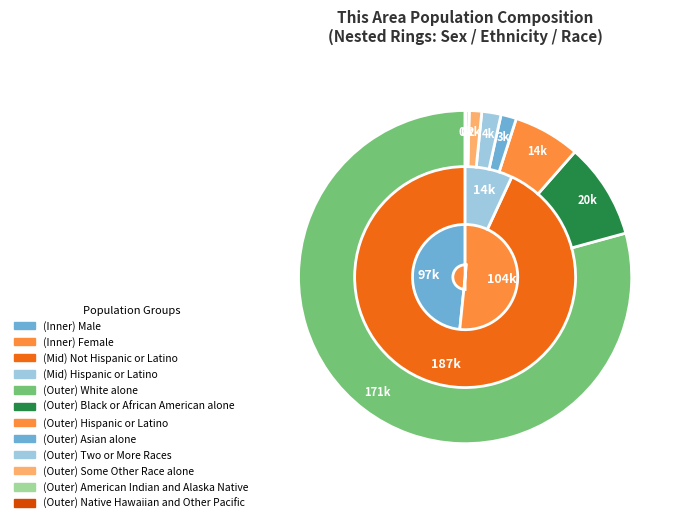

How many segments does this pie chart have?

8